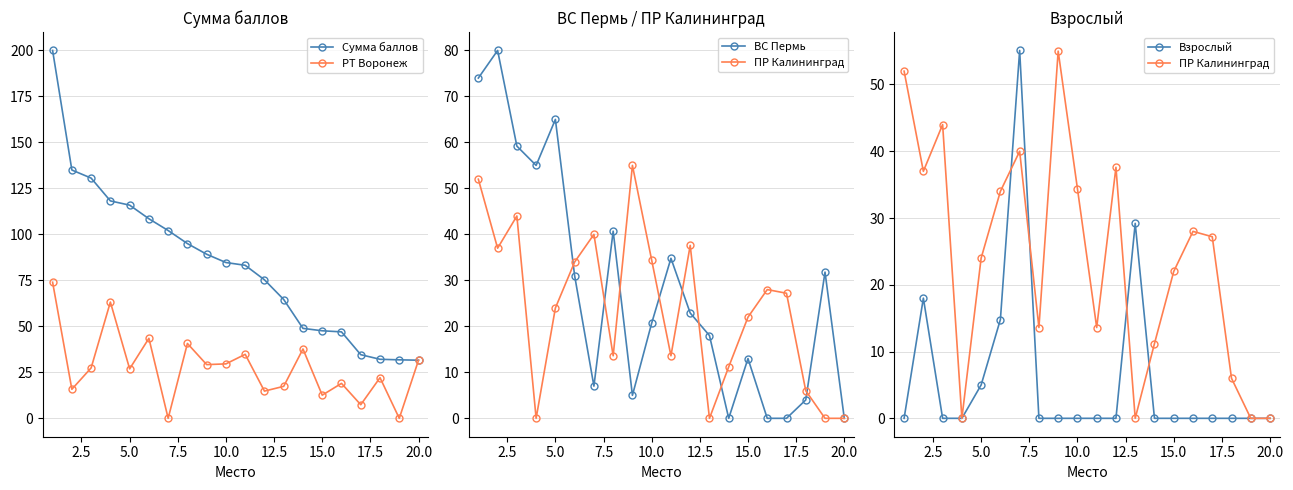

What is the difference between the second highest and minimum values in the Взрослый series?

29.2